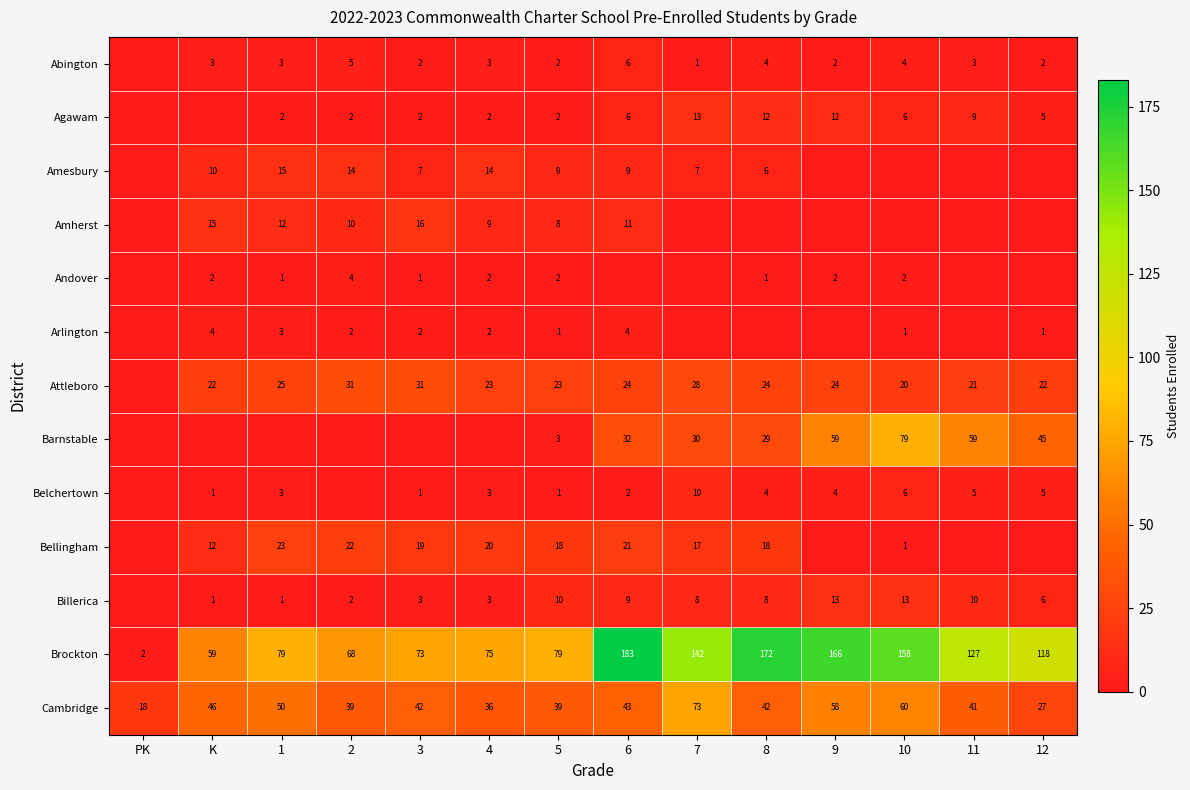

Where does the Brockton series first go above 118?

6